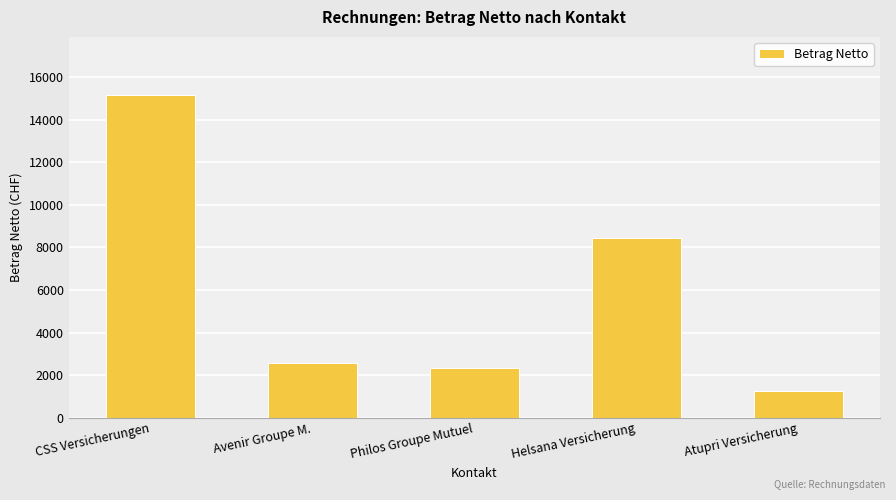

Are the bars grouped side by side (vs. stacked)?

No